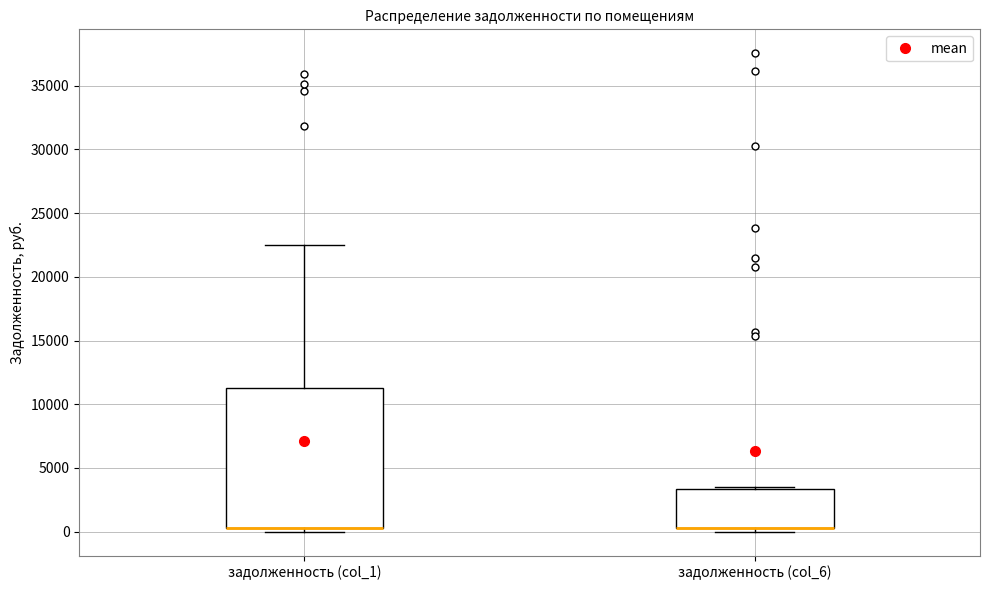

Reading left to right, read every box against the y-axis: the position of its median line, the range the box covers, and the ends of its whiskers. The values are not printed on the chart, so give them approximately, as read against the axis.

задолженность (col_1): median 500 (drawn on the box's lower edge), box 500 to 11500, whiskers 0 to 22500
задолженность (col_6): median 500 (drawn on the box's lower edge), box 500 to 3500, whiskers 0 to 3500 (just above the box's upper edge)